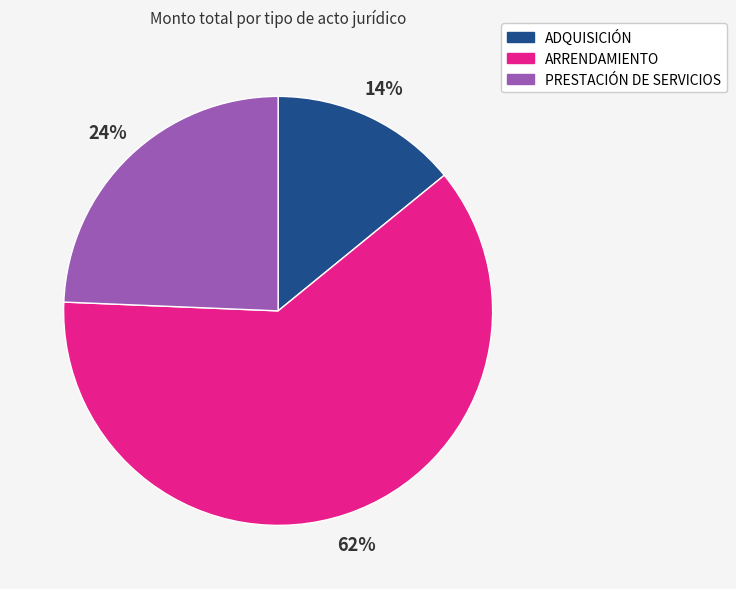

To the nearest percent, what is the difference between the ADQUISICIÓN and PRESTACIÓN DE SERVICIOS slice percentages?

10%